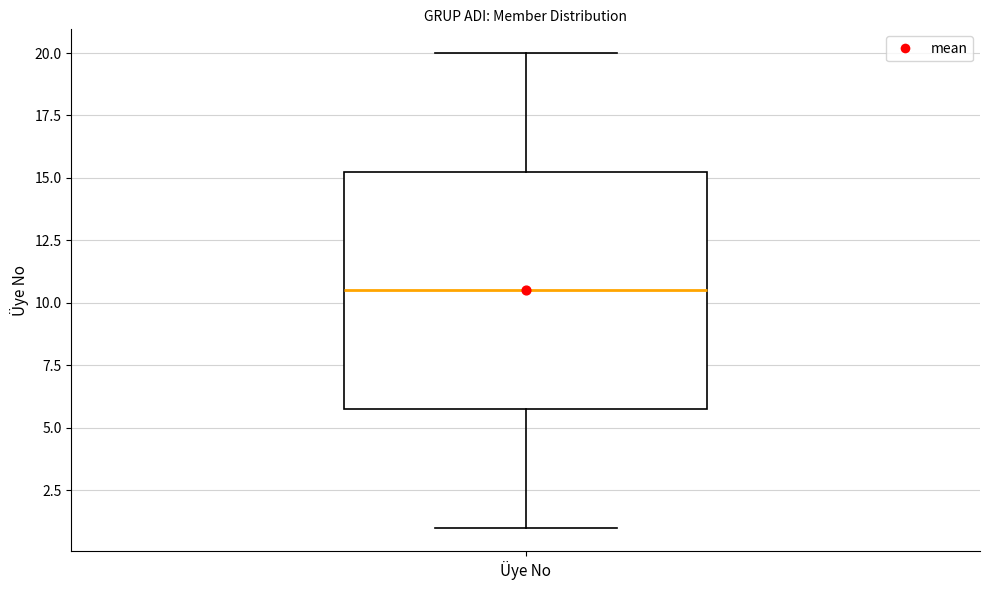

Where is the lower edge of the box for Üye No on the y-axis? The values are not printed on the chart, so give them approximately, as read against the axis.

6.0